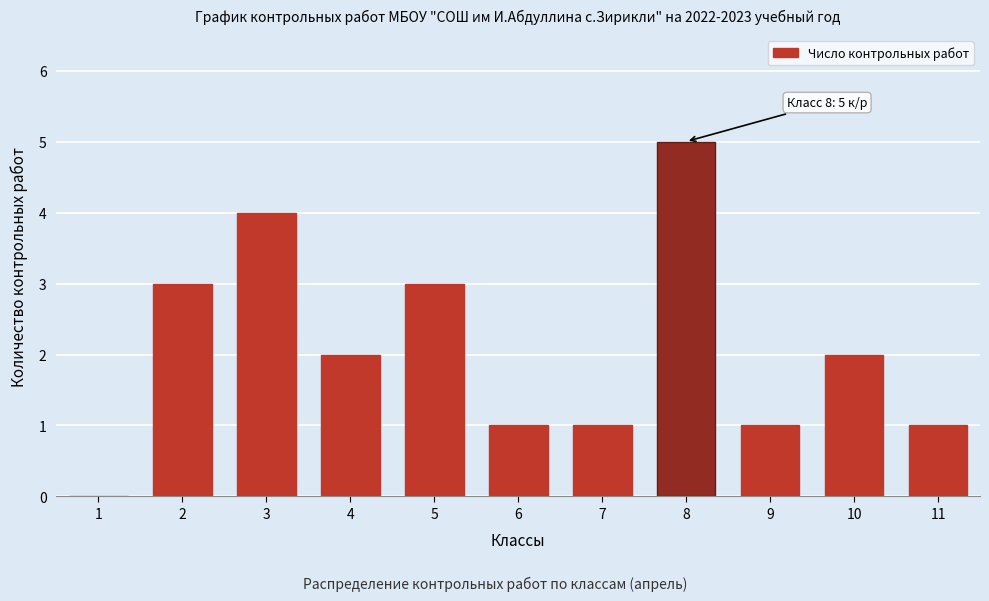

Reading left to right, what are all the values shown in this chart?

1=0	2=3	3=4	4=2	5=3	6=1	7=1	8=5	9=1	10=2	11=1